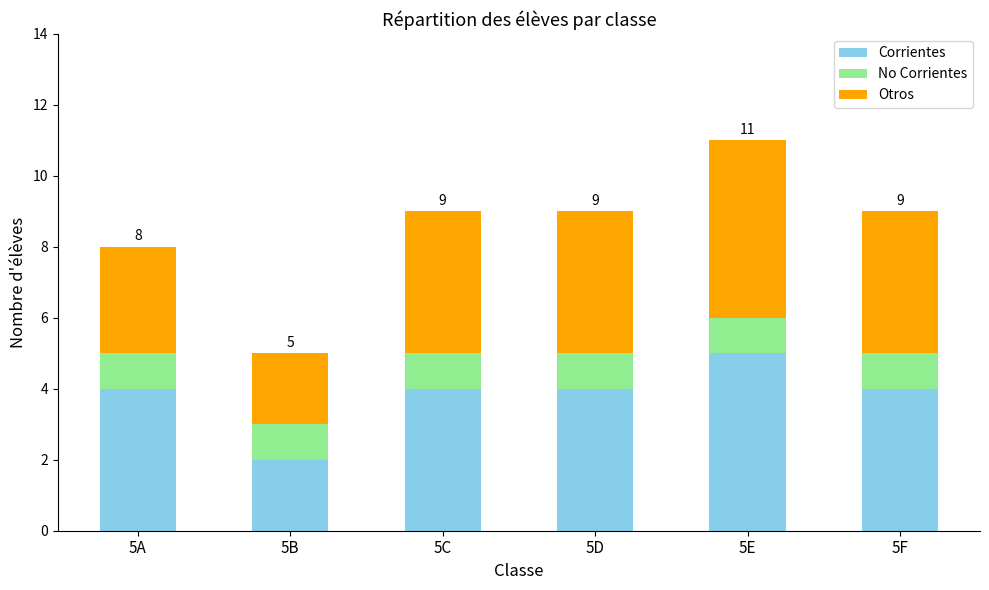

What are all the series names shown in the legend?

Corrientes, No Corrientes, Otros